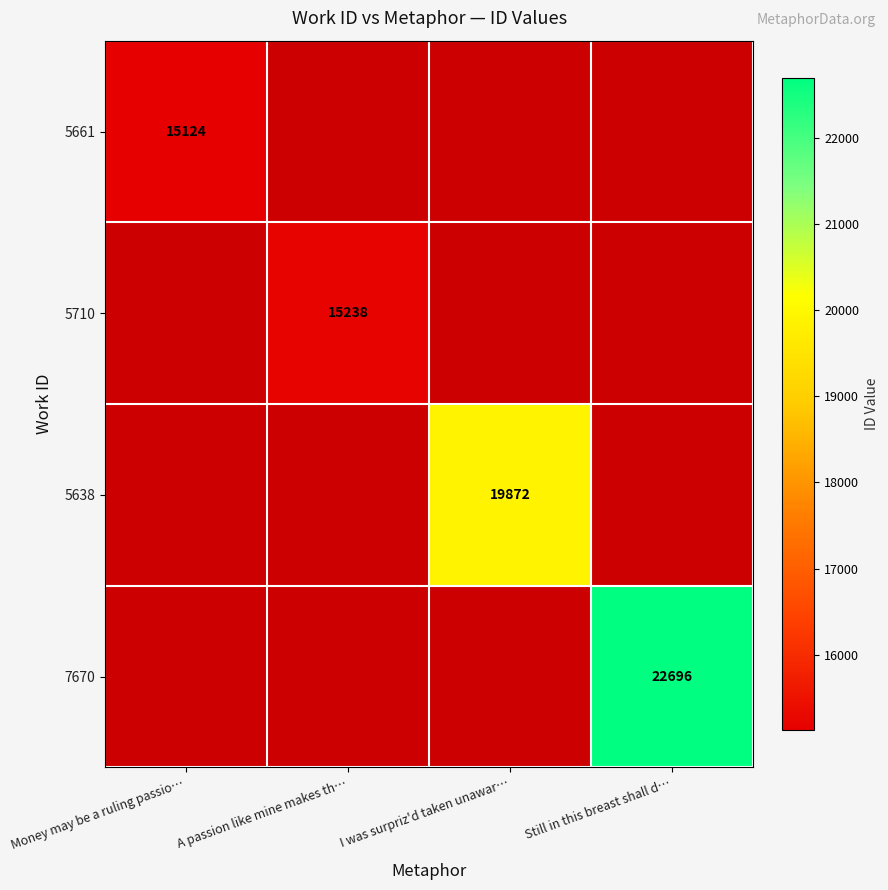

Is it true that 5710 equals 15238 at A passion like mine makes th…?

True